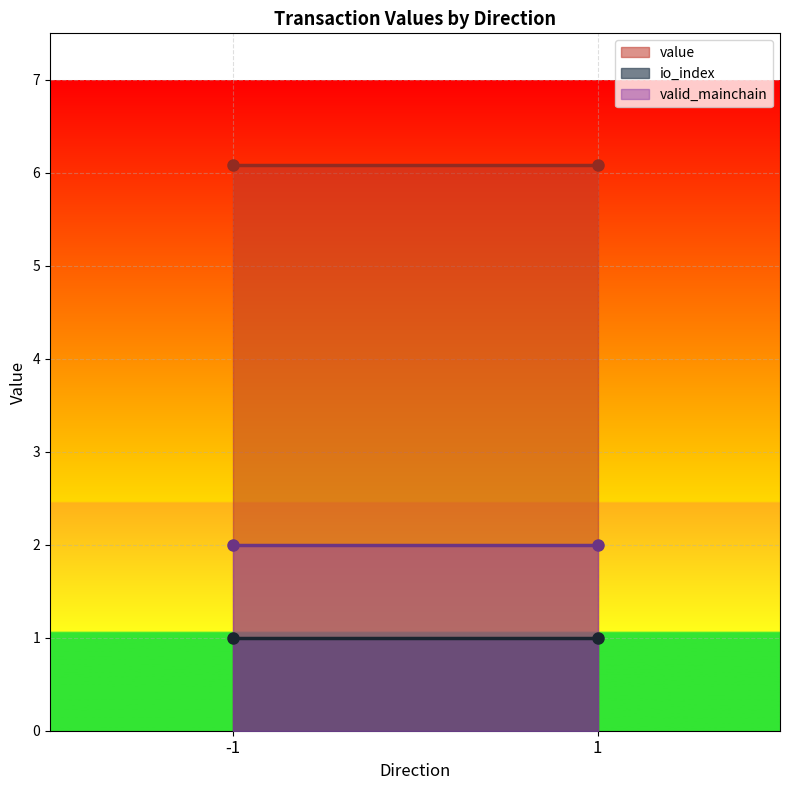

True or false: io_index and value intersect in this chart.

False